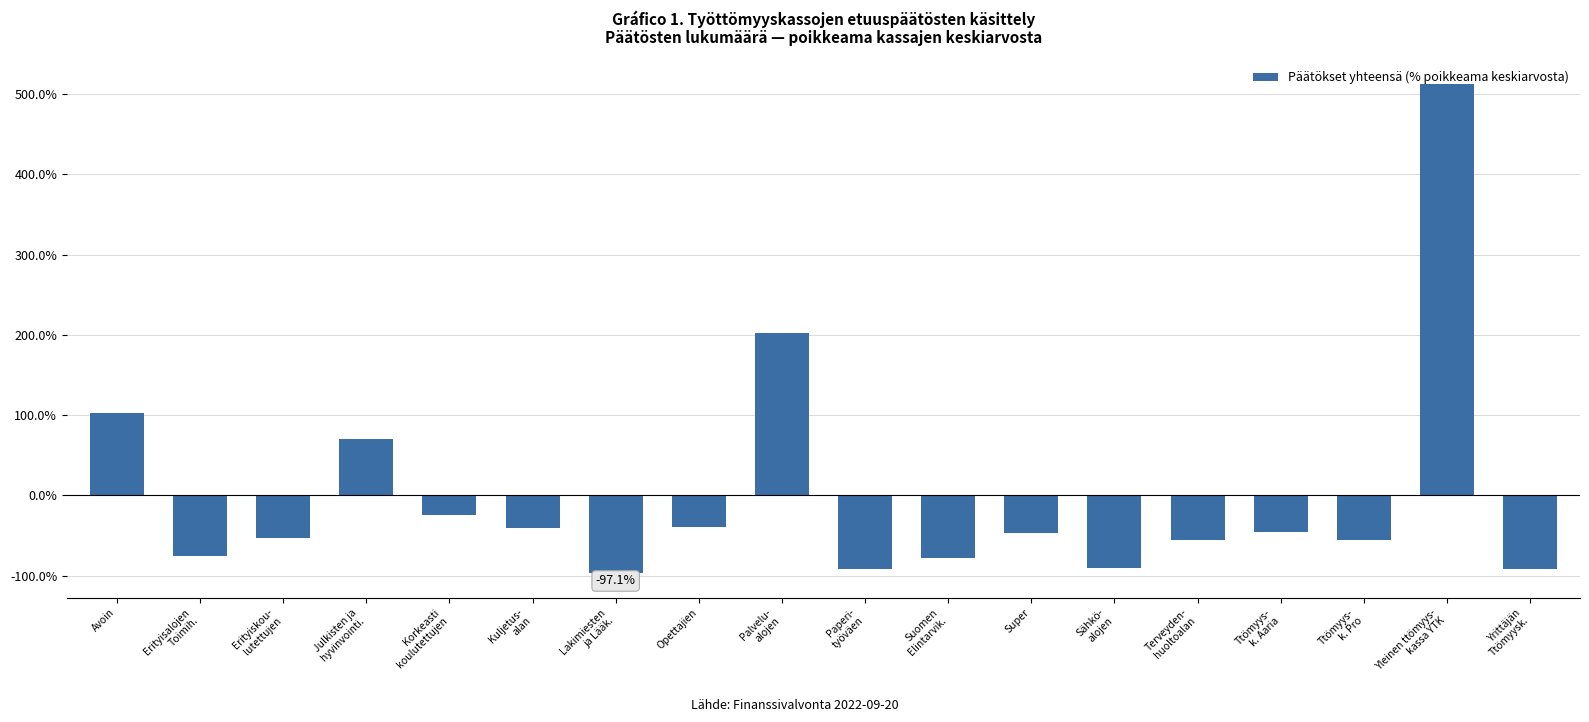

What is the difference between the maximum and minimum values?

609.3